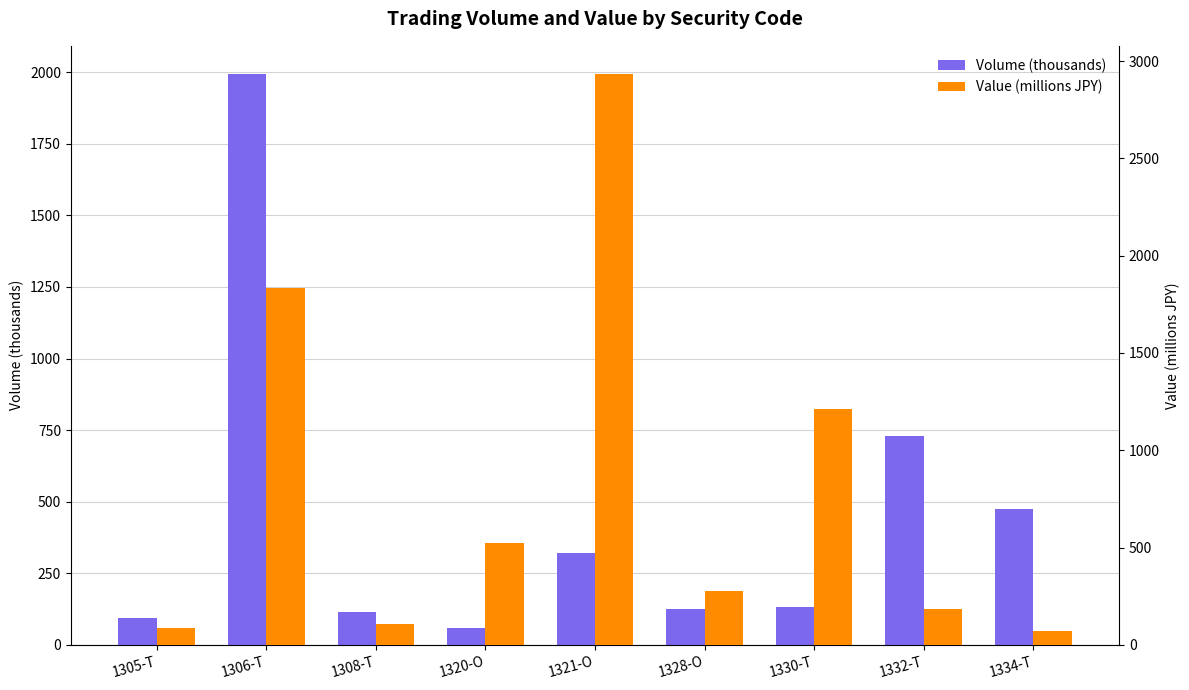

Rank the series by their maximum value, from lowest to highest.

Volume (thousands), Value (millions JPY)